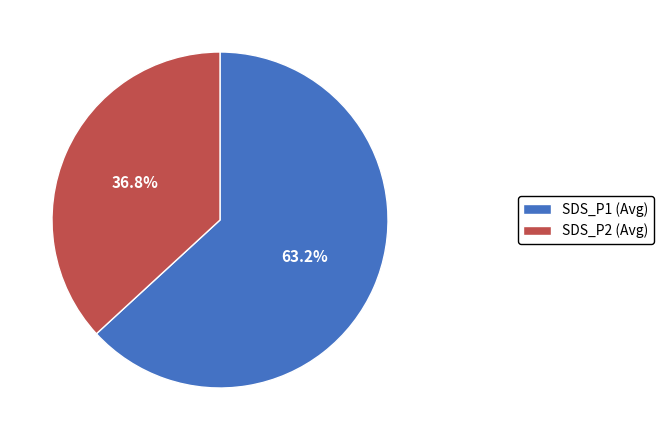

Which slice represents more than half of the pie?

SDS_P1 (Avg)